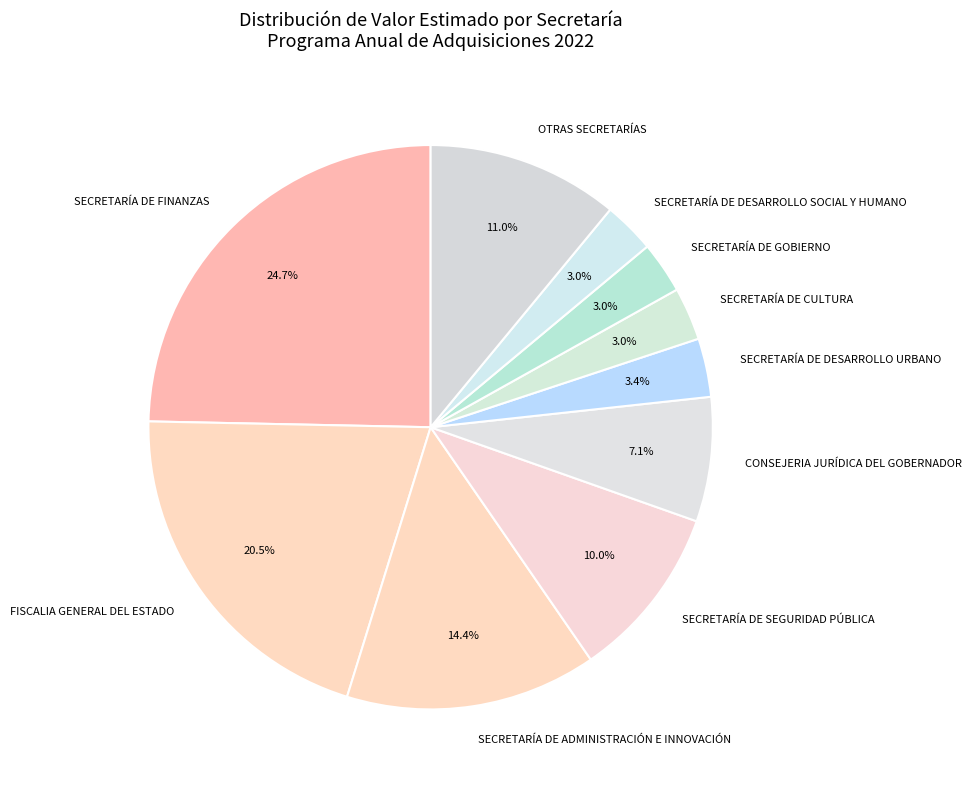

Does SECRETARÍA DE FINANZAS represent more than half of the total?

No